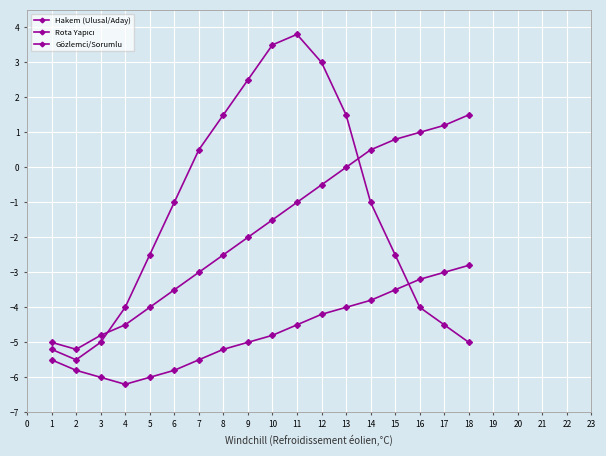

Count the number of categories in the chart.

18